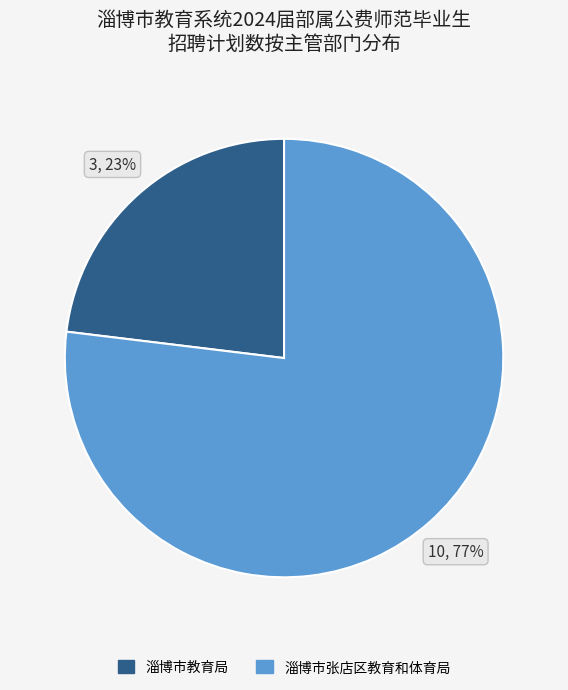

Approximately how many times larger is the value at 淄博市张店区教育和体育局 compared to 淄博市教育局?

3.3